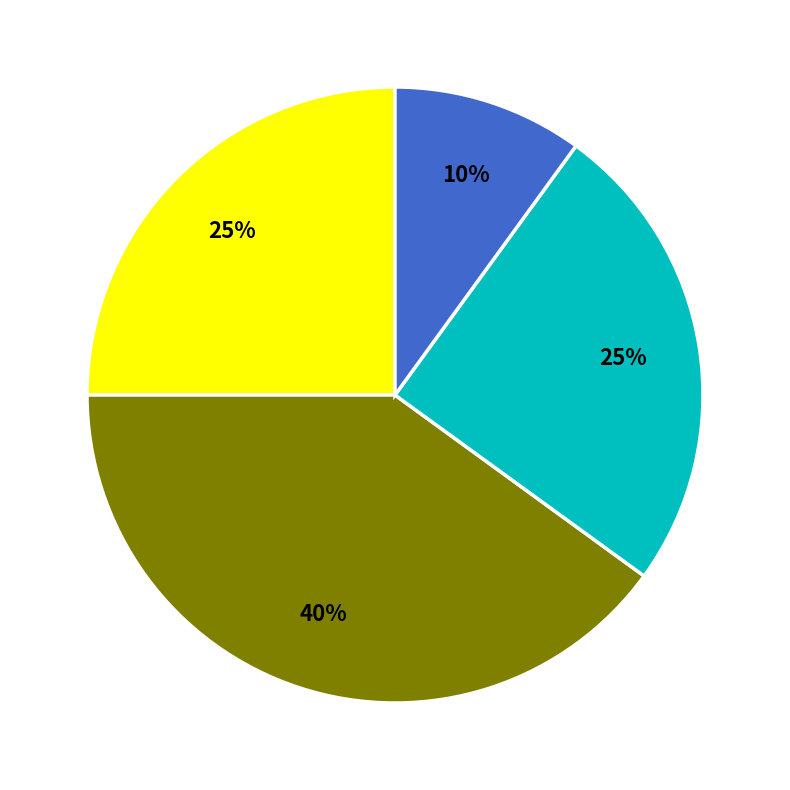

Is there any slice that represents more than half of the pie?

No